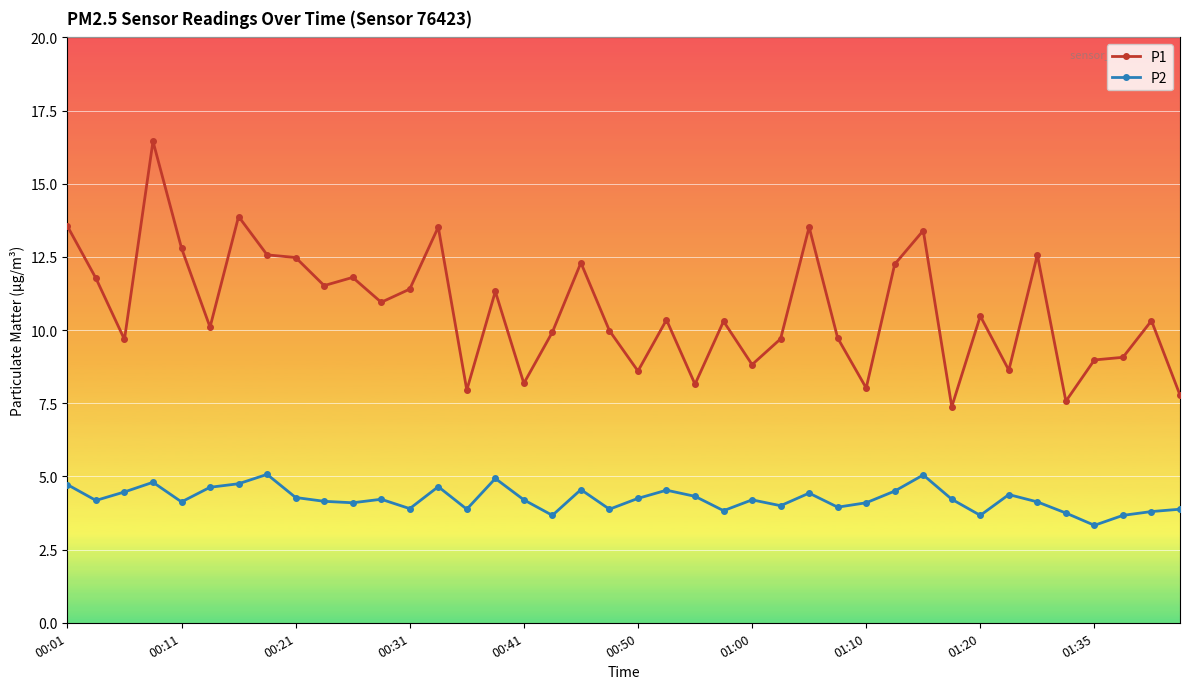

Which series has the largest range (max minus min)?

P1